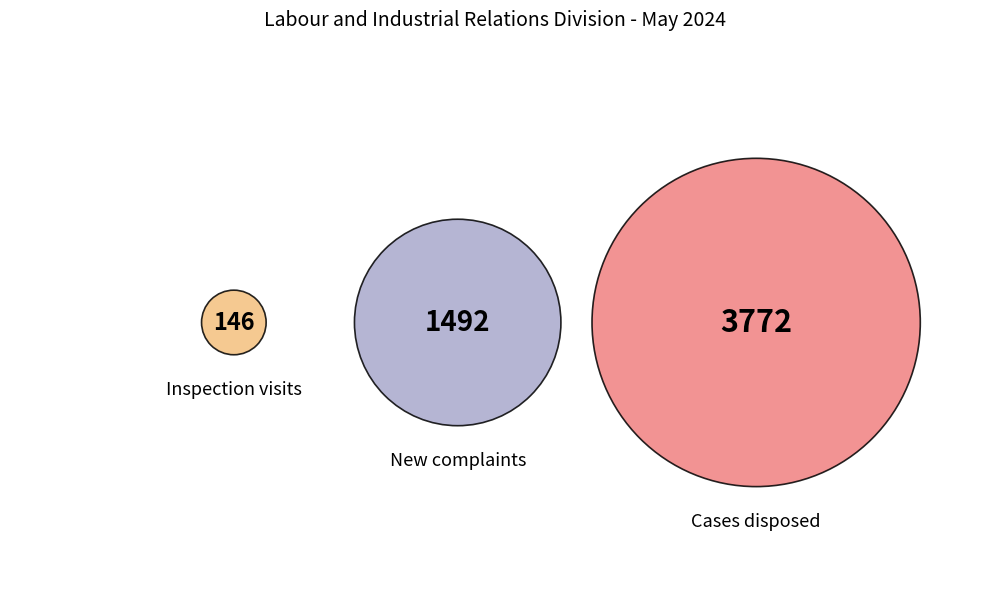

How much of the chart is everything except Cases disposed?

30.3%